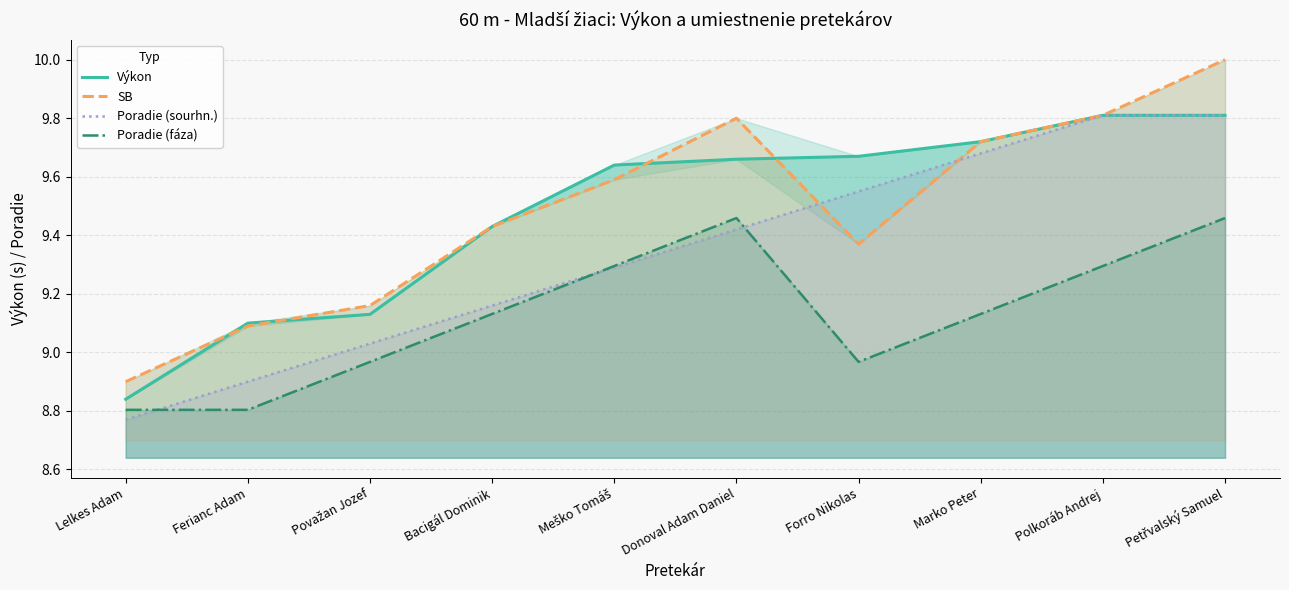

What position from the left is Lelkes Adam?

1